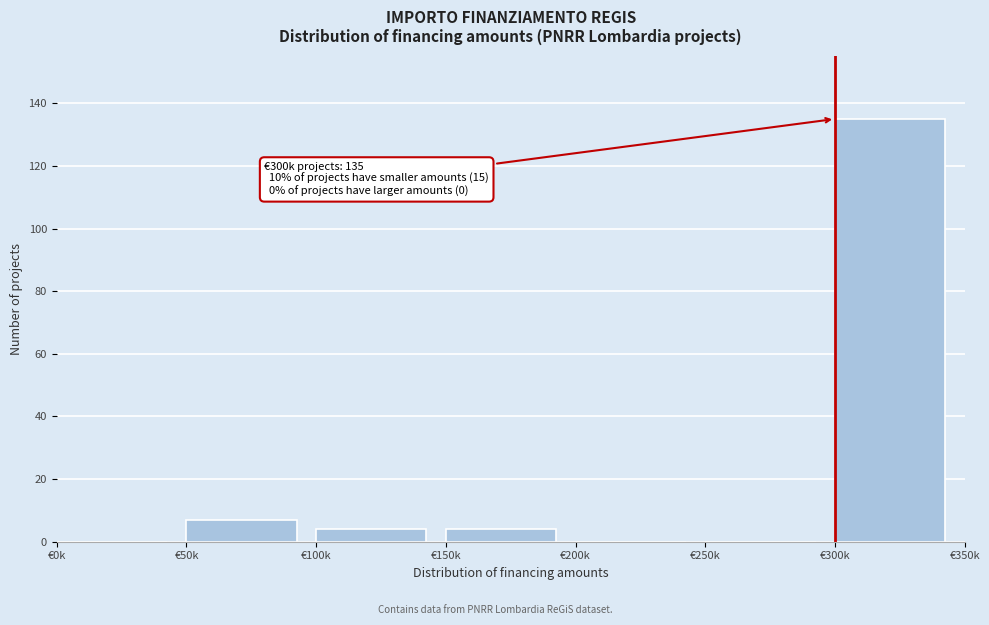

Reading left to right, extract all data points from this chart.

€0k=0	€50k=7	€100k=4	€150k=4	€200k=0	€250k=0	€300k=135